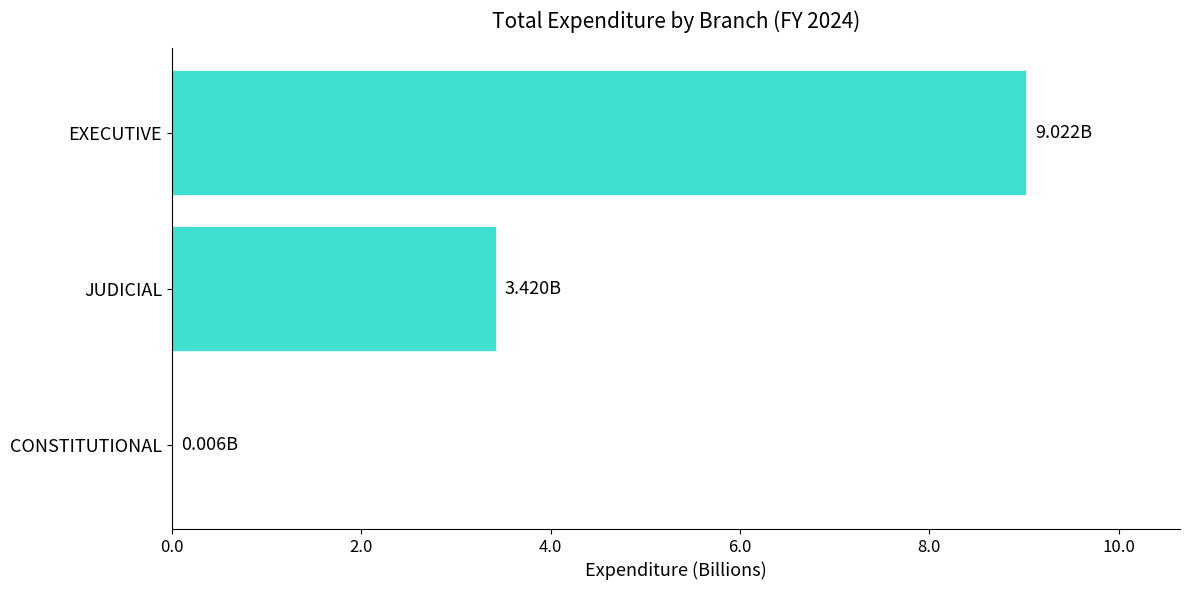

What is the average value?

4149207540.0